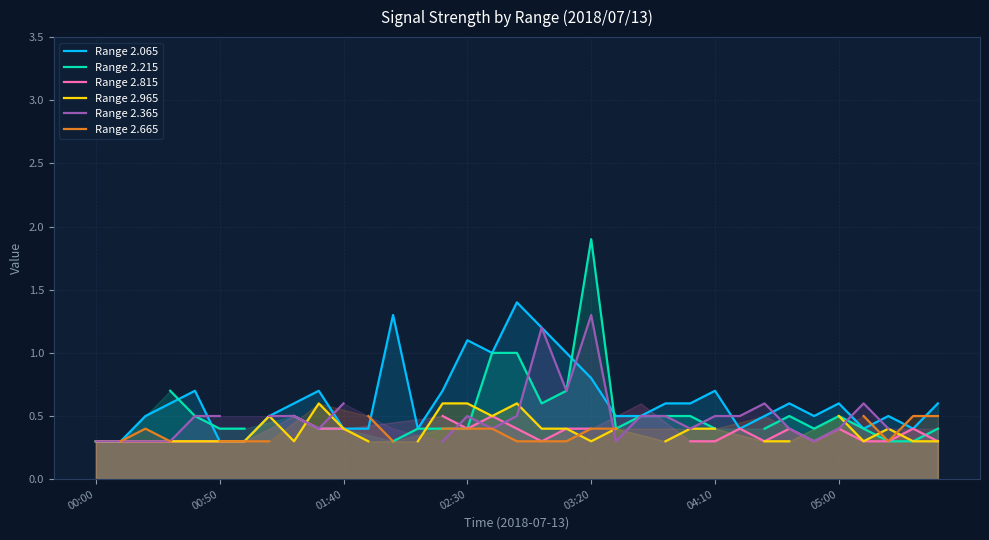

True or false: Range 2.965 has more than 1 interior local peaks.

True